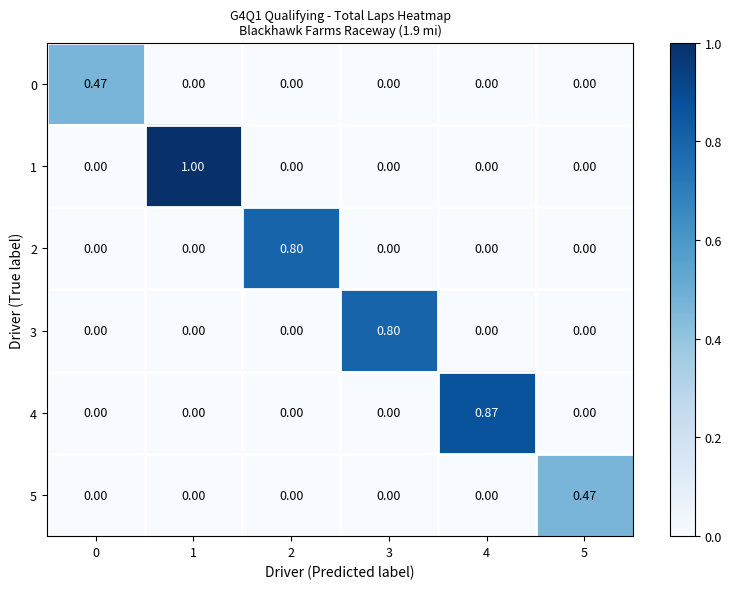

How many distinct data groups are displayed?

6